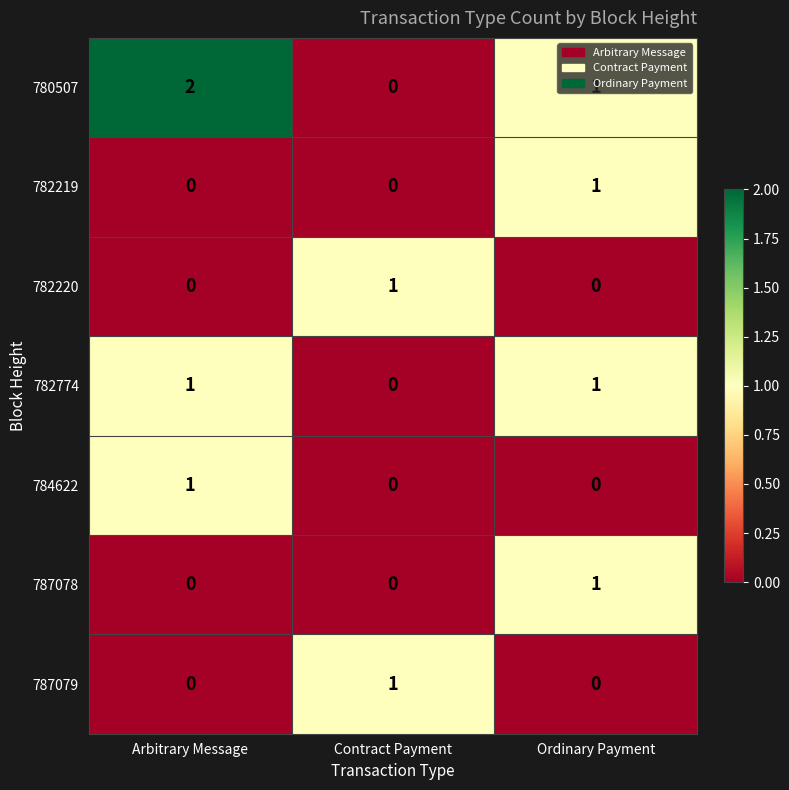

What is the greatest value displayed?

2